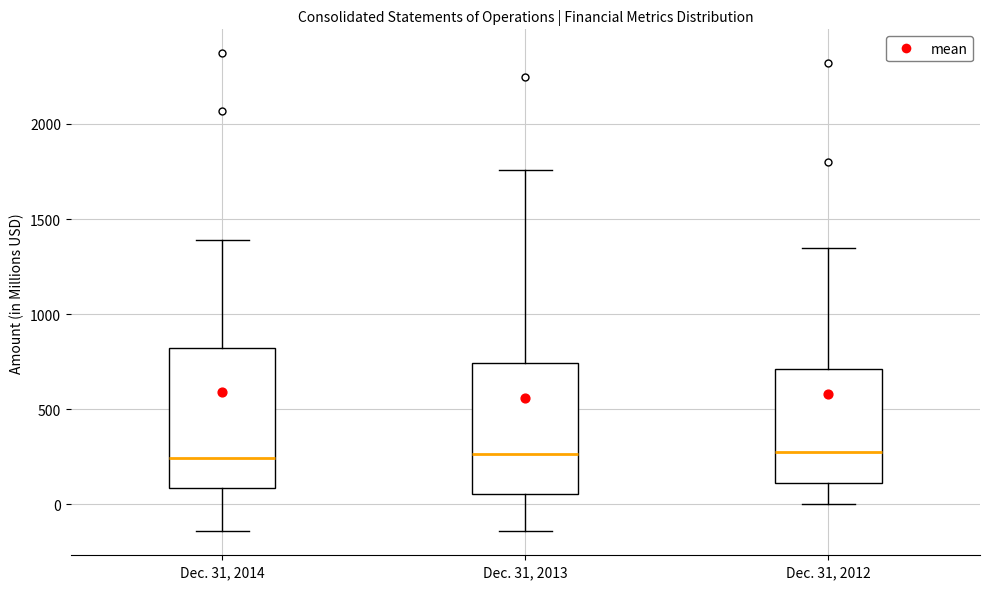

Where does the lower whisker of the box for Dec. 31, 2013 end on the y-axis? The values are not printed on the chart, so give them approximately, as read against the axis.

-150